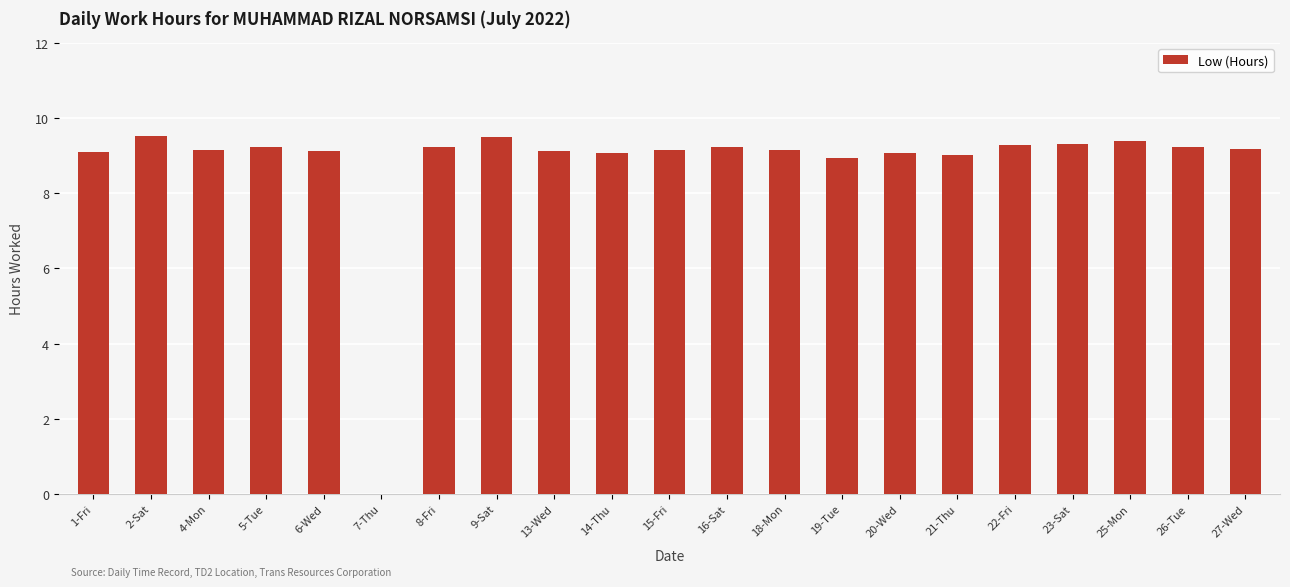

Where is the data nearest to the value 4?

7-Thu